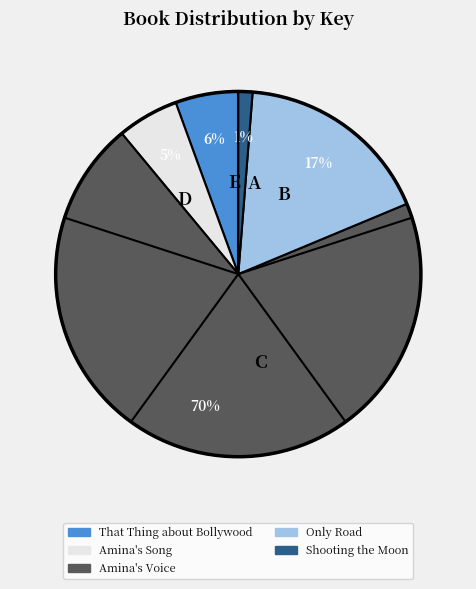

Is Amina's Voice the majority of the pie?

Yes